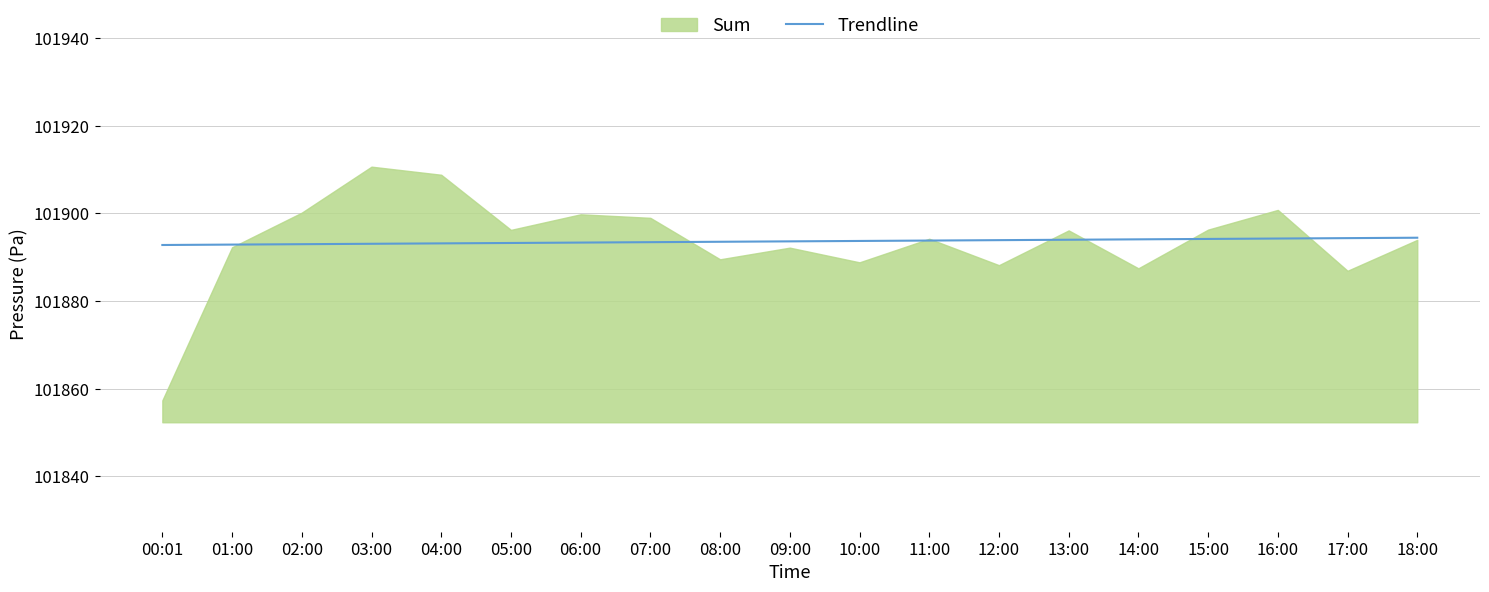

At which label does the data first exceed 101893?

03:00